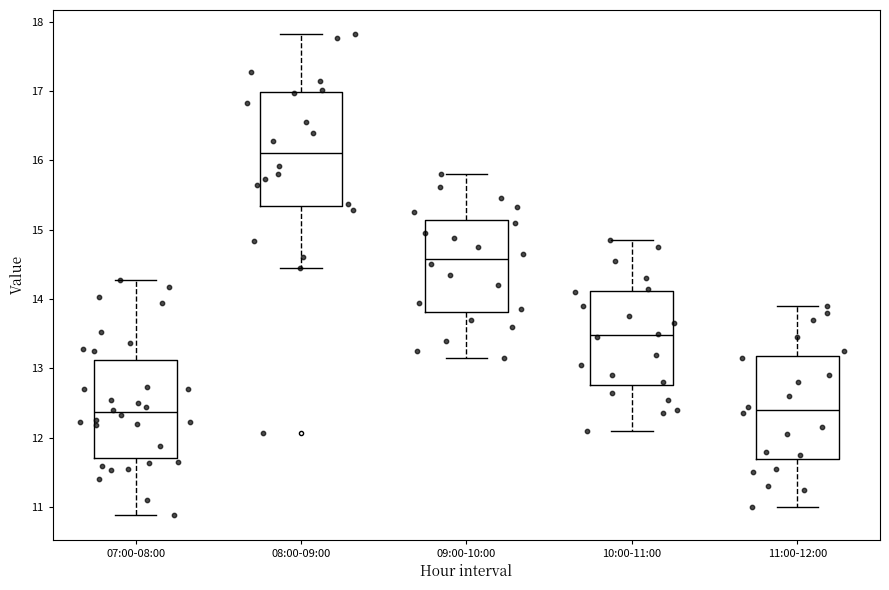

Reading left to right, transcribe this box plot: for each box, give where its median line is, the range the box spans, and where its two whiskers end, as read against the y-axis. The values are not printed on the chart, so give them approximately, as read against the axis.

07:00-08:00: median 12.4, box 11.7 to 13.1, whiskers 10.9 to 14.3
08:00-09:00: median 16.1, box 15.3 to 17.0, whiskers 14.5 to 17.8
09:00-10:00: median 14.6, box 13.8 to 15.1, whiskers 13.2 to 15.8
10:00-11:00: median 13.5, box 12.8 to 14.1, whiskers 12.1 to 14.9
11:00-12:00: median 12.4, box 11.7 to 13.2, whiskers 11.0 to 13.9